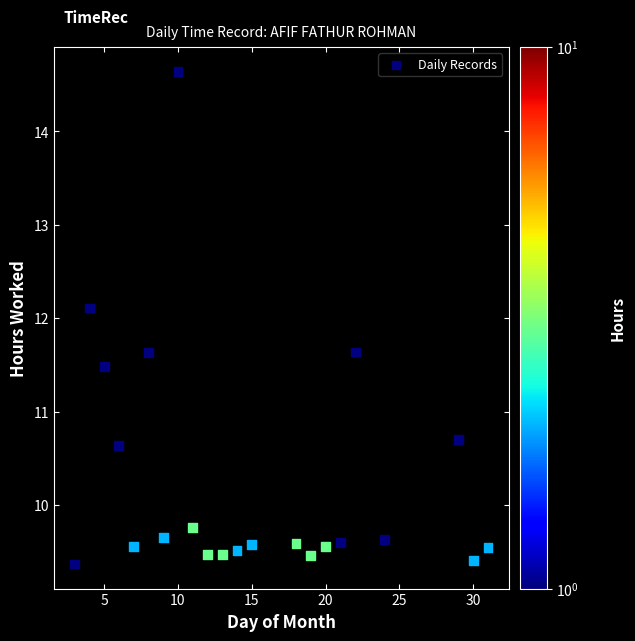

What is the range of X values (max minus min)?

28.0